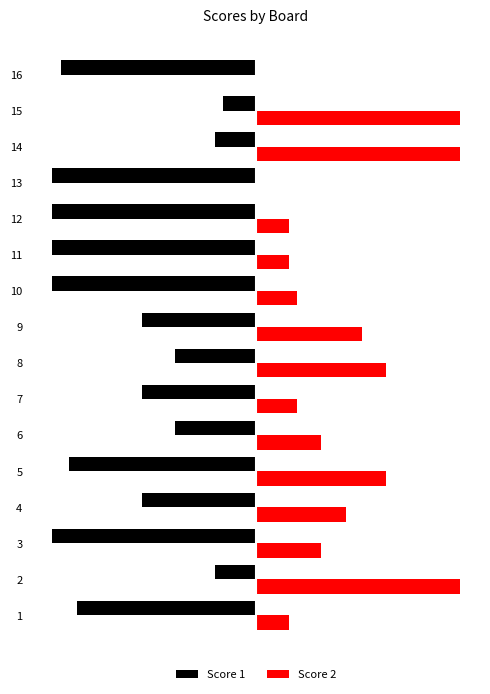

Rank the series by their maximum value, from highest to lowest.

Score 2, Score 1